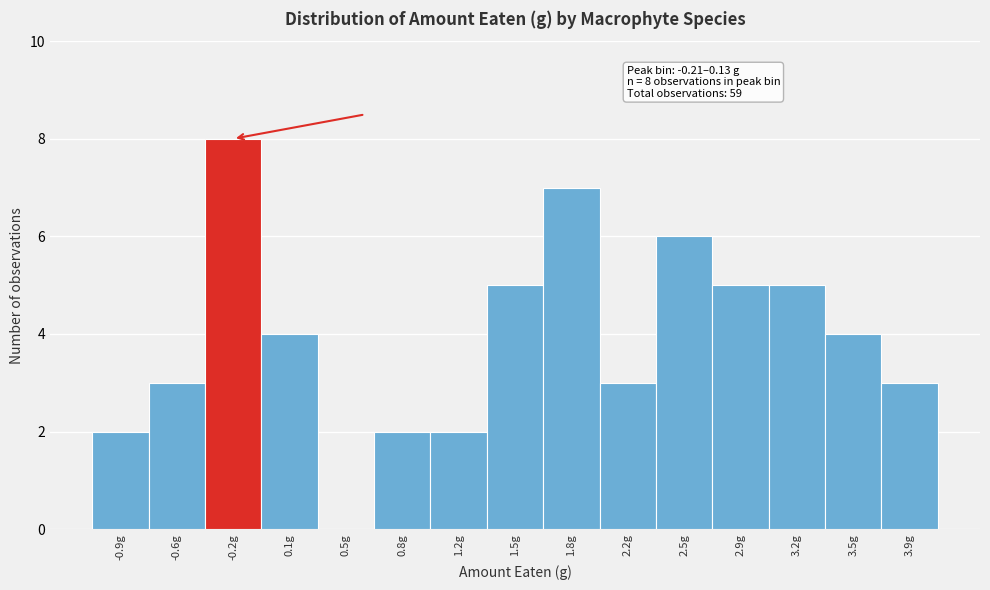

Reading left to right, list all the values displayed in this chart.

-0.9g=2	-0.6g=3	-0.2g=8	0.1g=4	0.5g=0	0.8g=2	1.2g=2	1.5g=5	1.8g=7	2.2g=3	2.5g=6	2.9g=5	3.2g=5	3.5g=4	3.9g=3